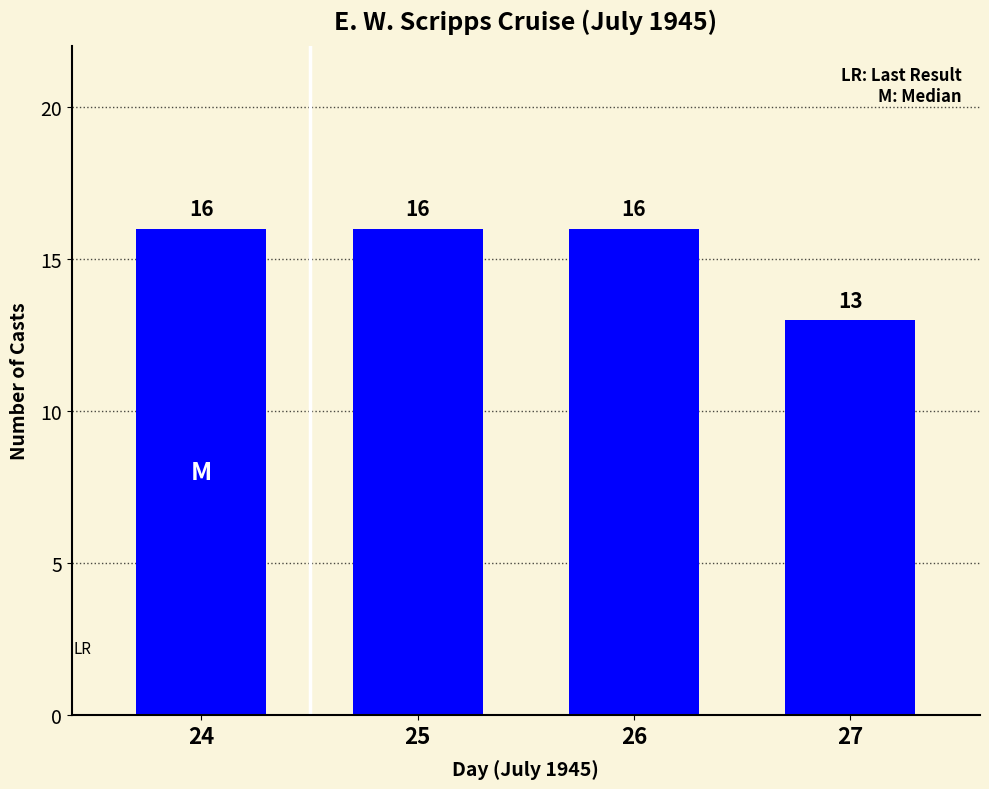

What is the value of the 1st bar from the left?

16